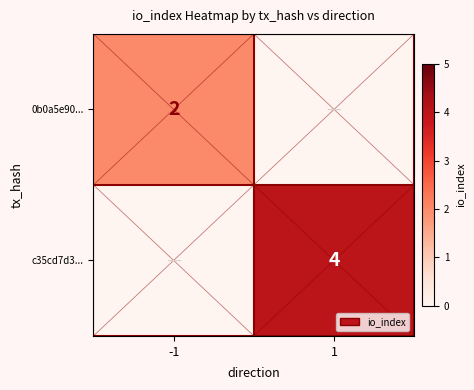

True or false: c35cd7d3... has a value of 7 at 1.

False